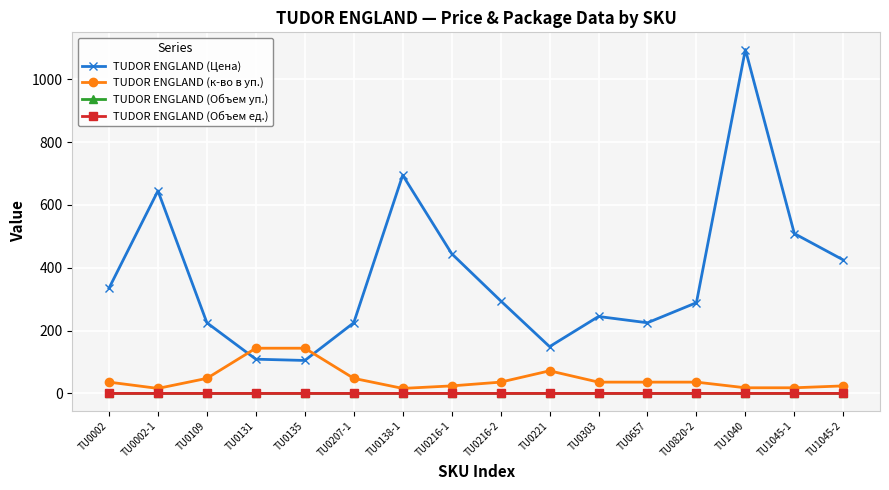

Is the value of TUDOR ENGLAND (Цена) at TU0138-1 greater than the value of TUDOR ENGLAND (к-во в уп.) at TU1045-1?

Yes